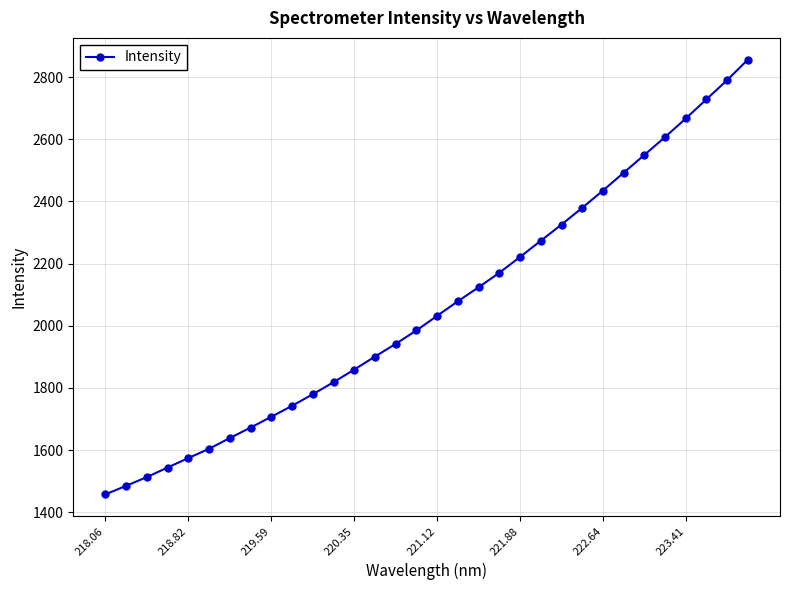

What is the sum of all values?

65962.7